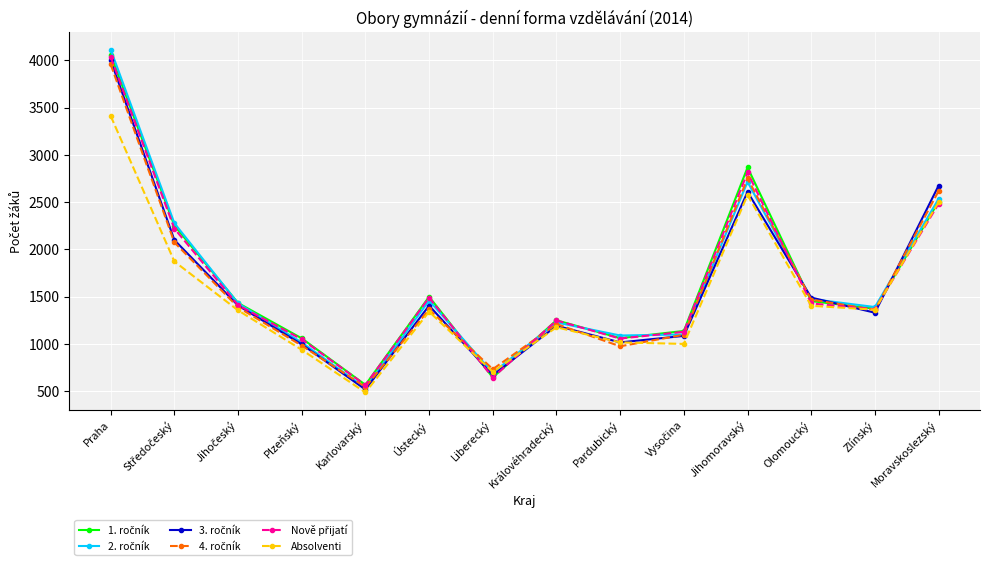

The Absolventi series shows 1680 at Plzeňský. True or false?

False